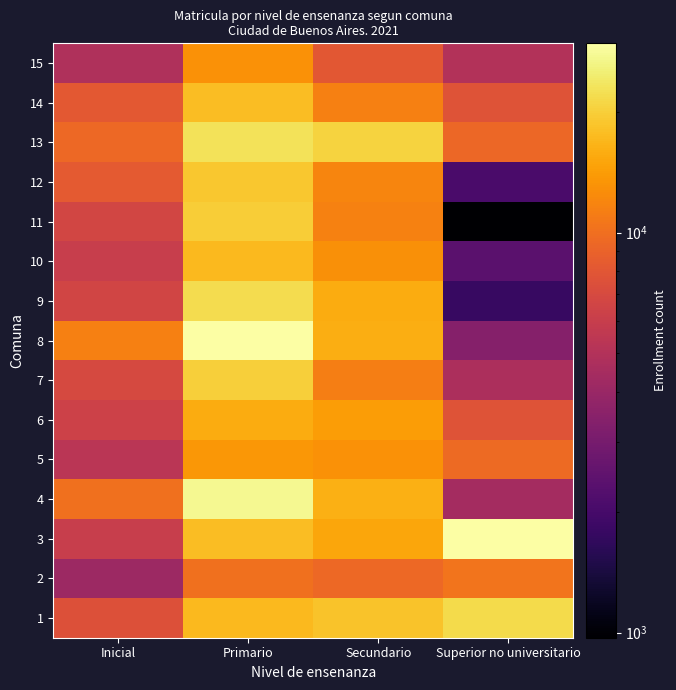

At how many categories does at least one series exceed 13367?

3